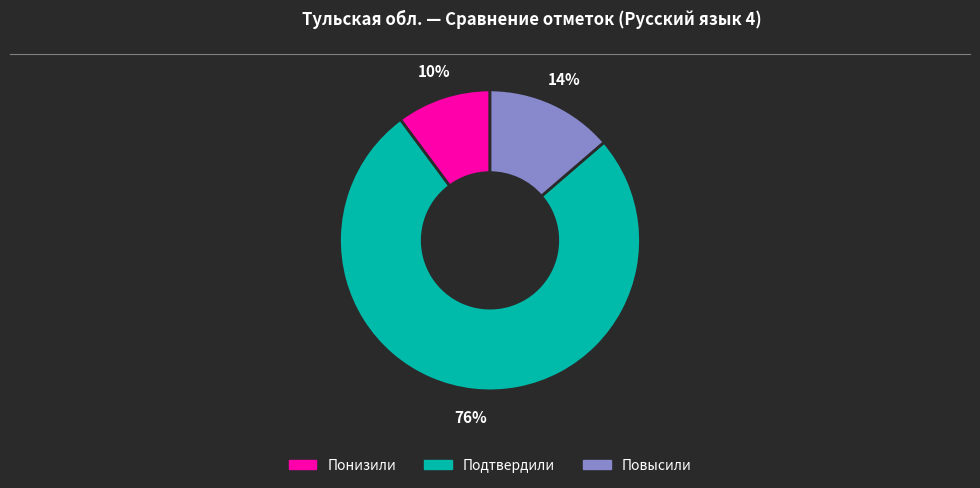

Which category has the smallest portion of the pie?

Понизили